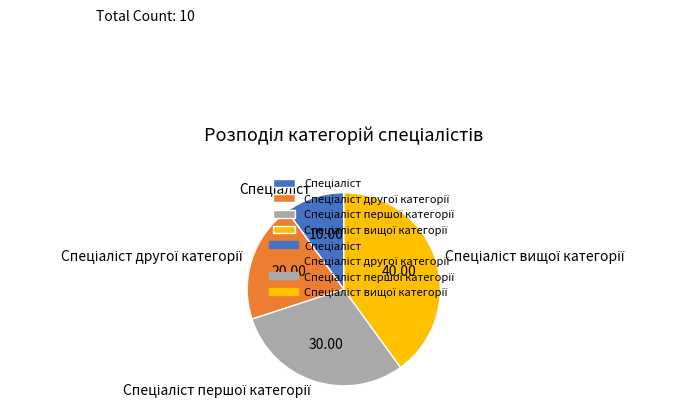

Is there any slice that represents more than half of the pie?

No